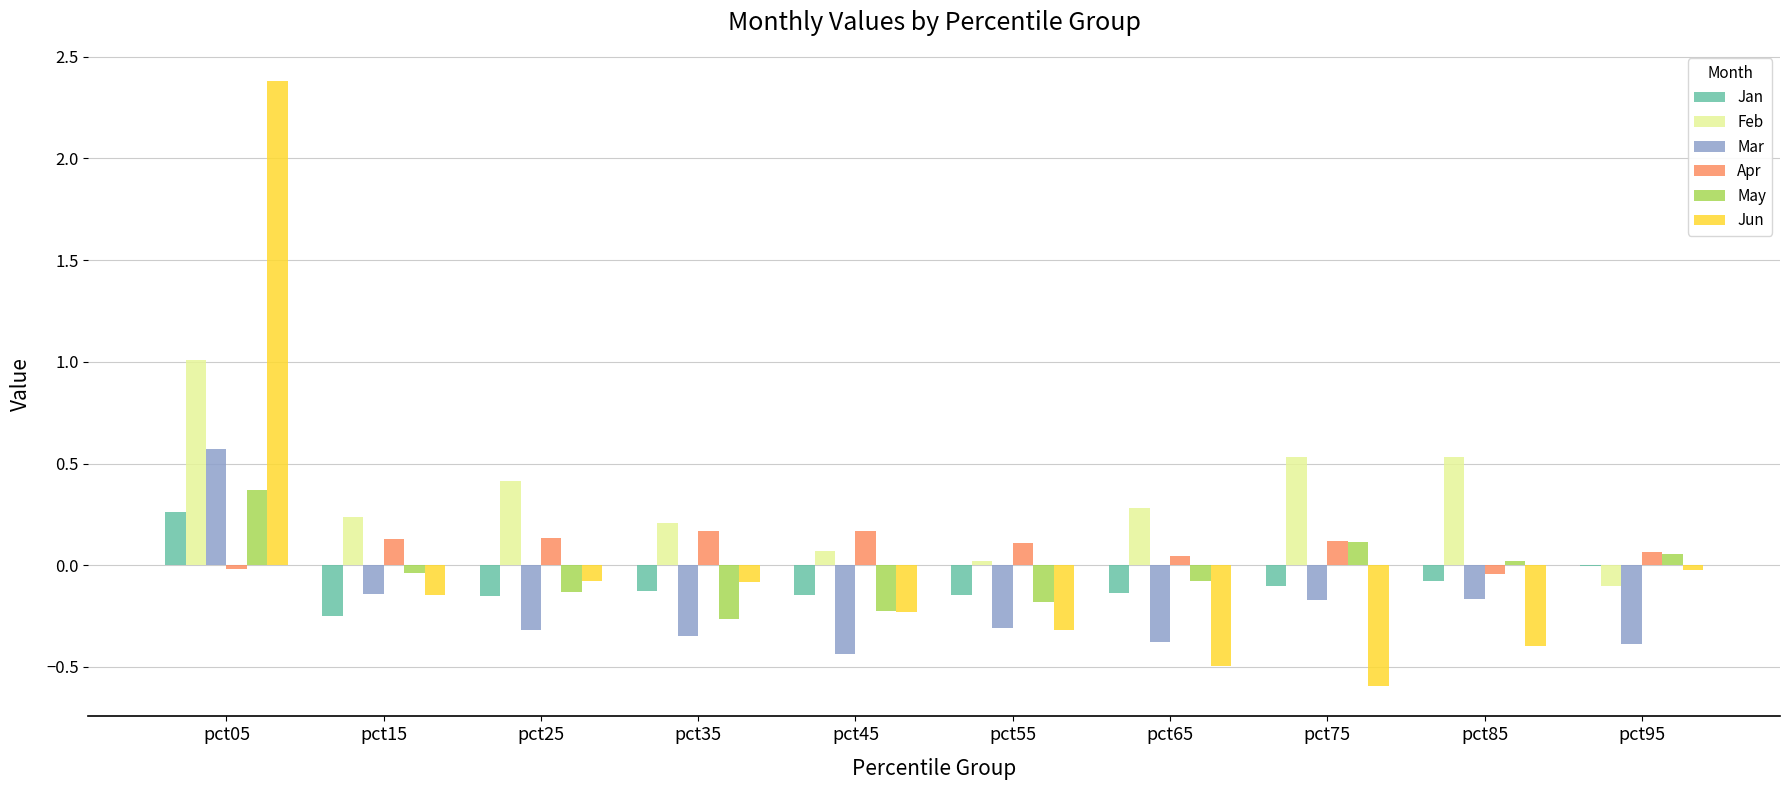

How many series are shown in this chart?

6